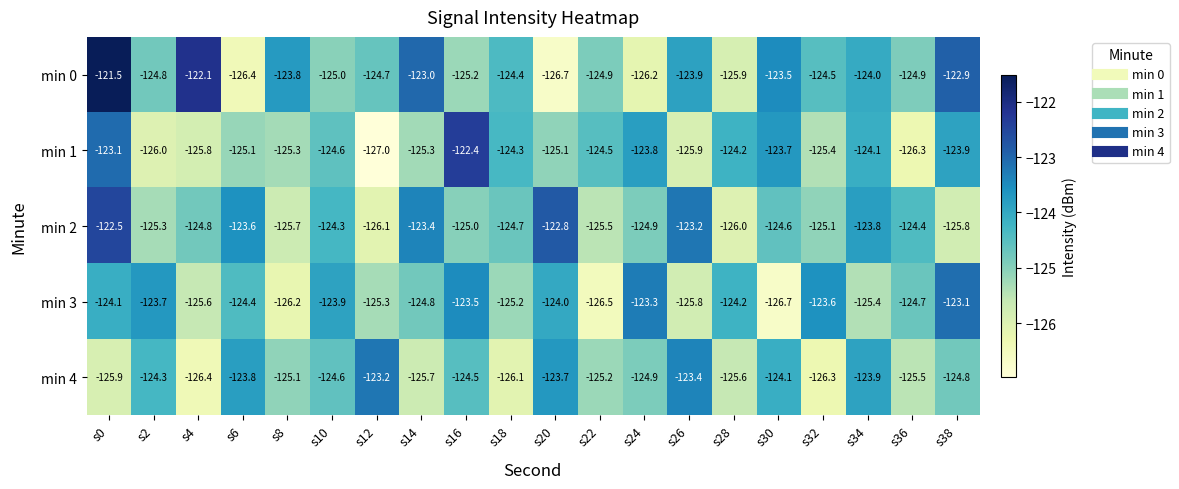

Which series has the widest spread of values?

min 0